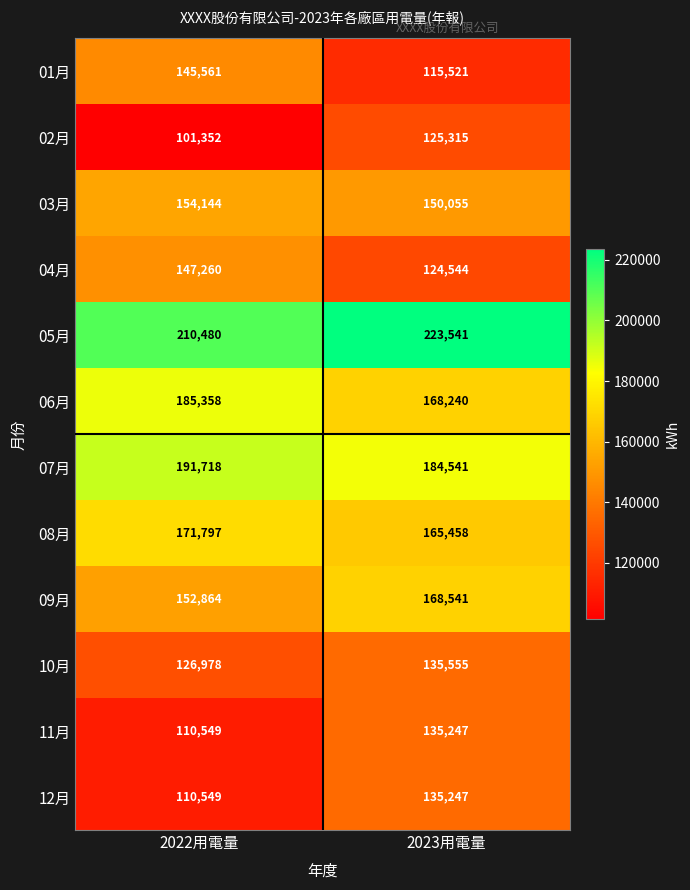

True or false: 05月 has a value of 223541 at 2023用電量.

True